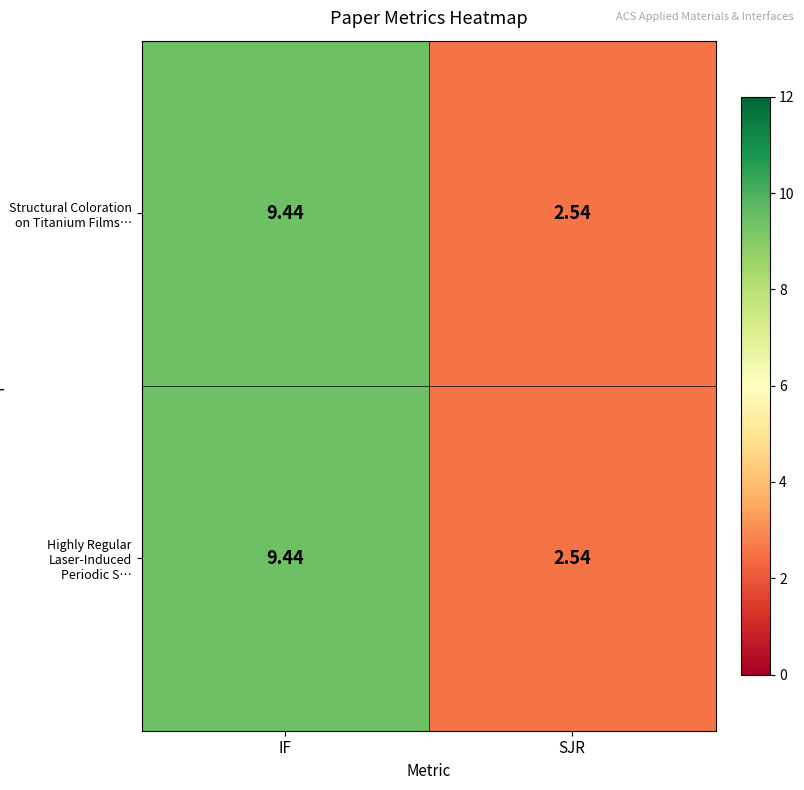

What is the greatest value displayed?

9.4